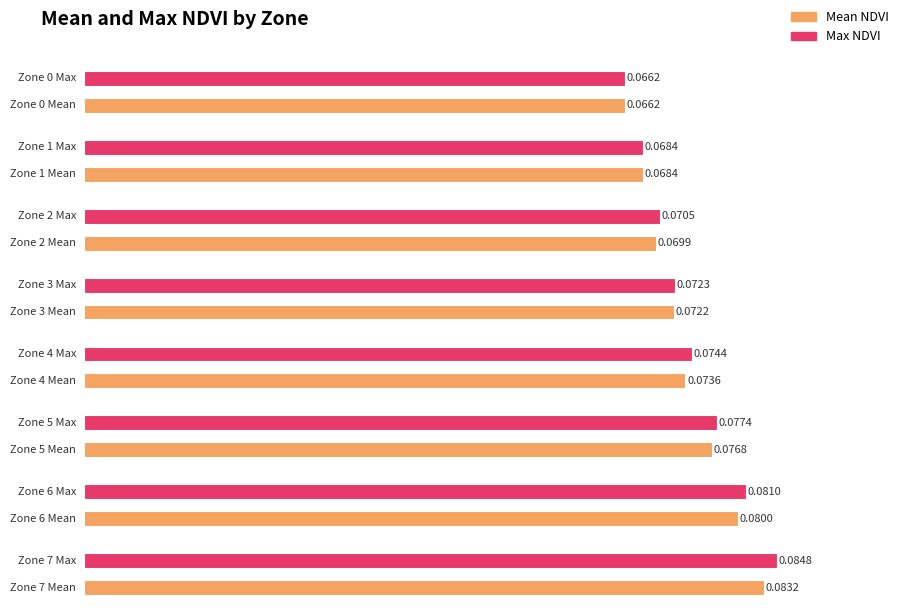

Is the value of Max NDVI at 0 greater than the value of Mean NDVI at 2?

No